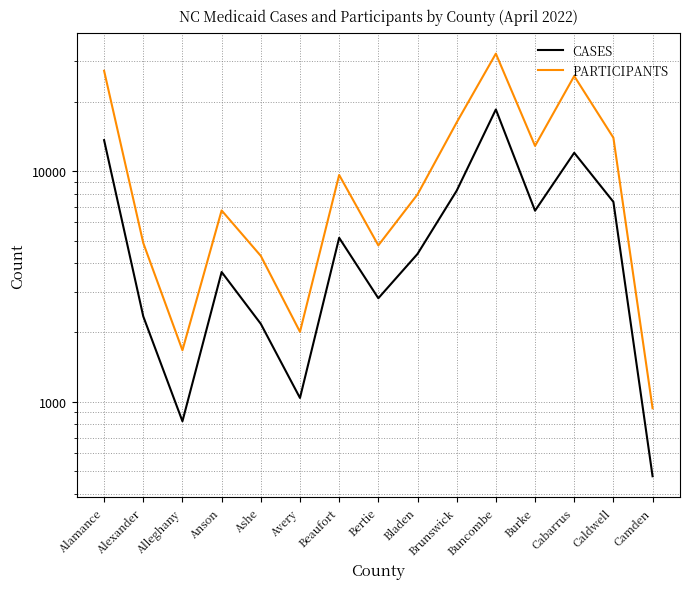

What are all the series names shown in the legend?

CASES, PARTICIPANTS